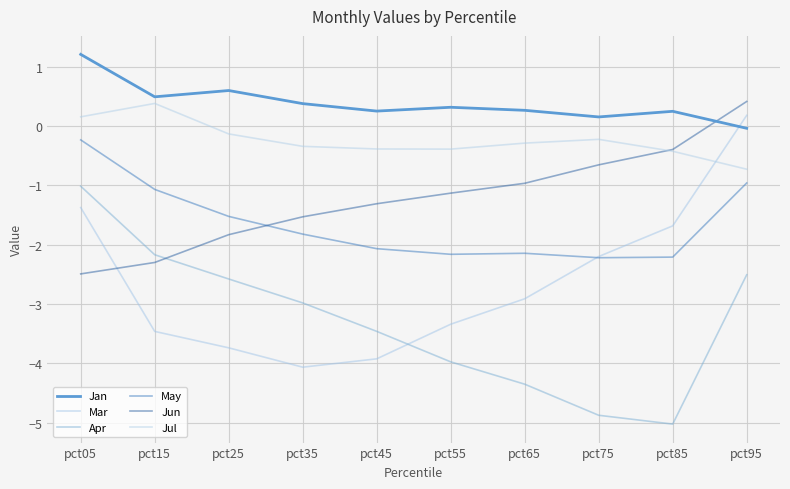

How many lines are shown in the chart?

6